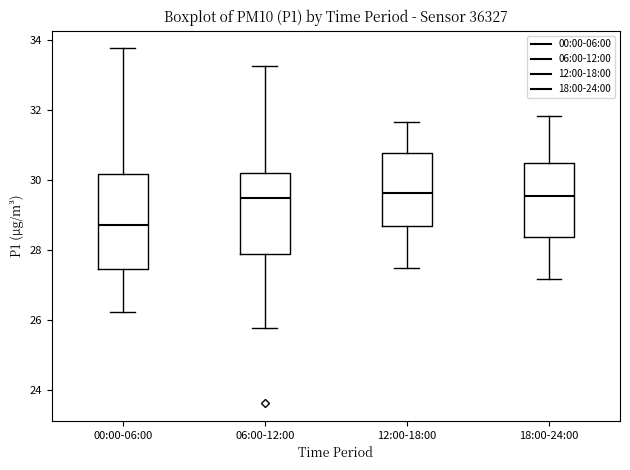

Which box has the lowest median line?

00:00-06:00